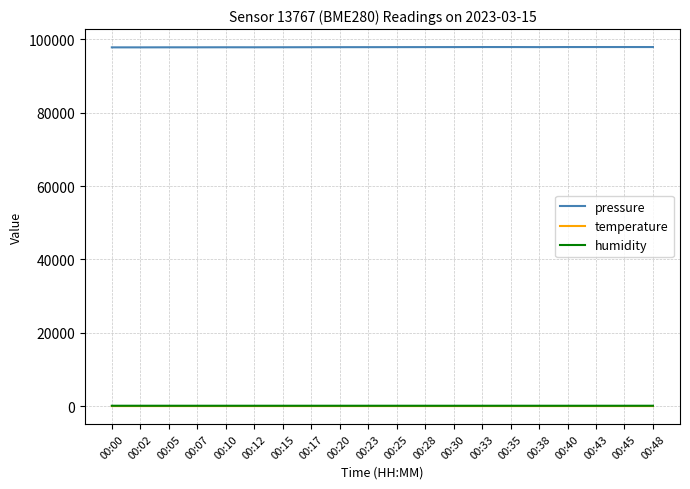

What is the maximum value for humidity?

96.1